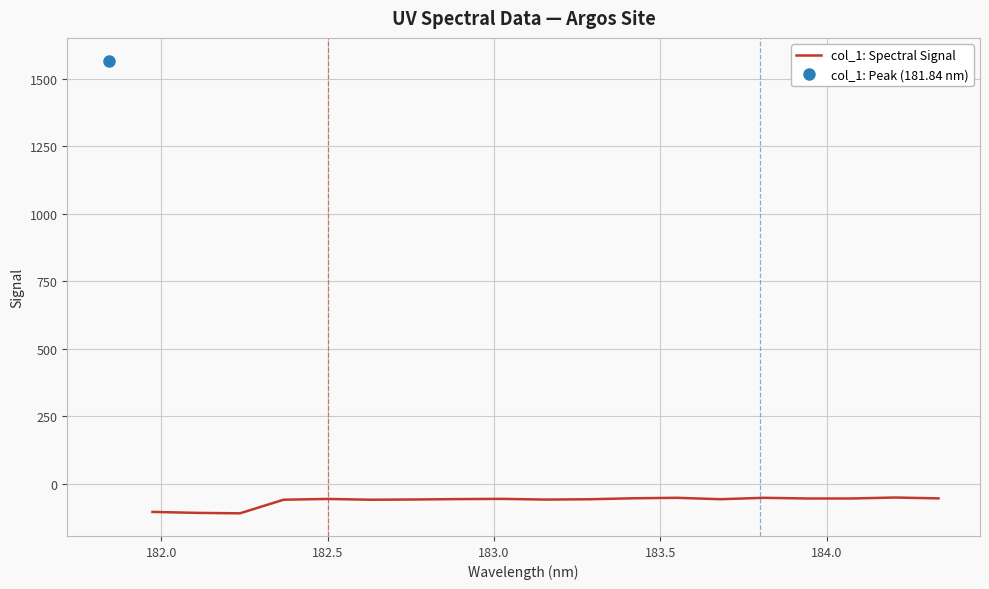

What is the minimum value for col_1: Spectral Signal?

-109.1